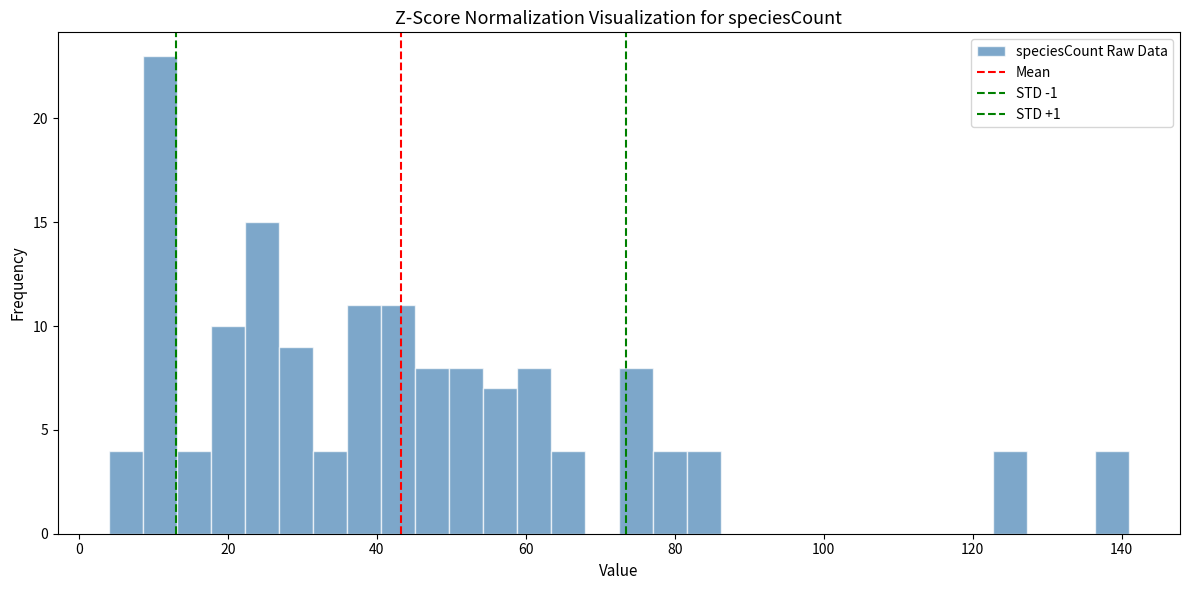

Around what value on the x-axis is the tallest bar? Give the approximate position of its centre, as read against the axis.

10